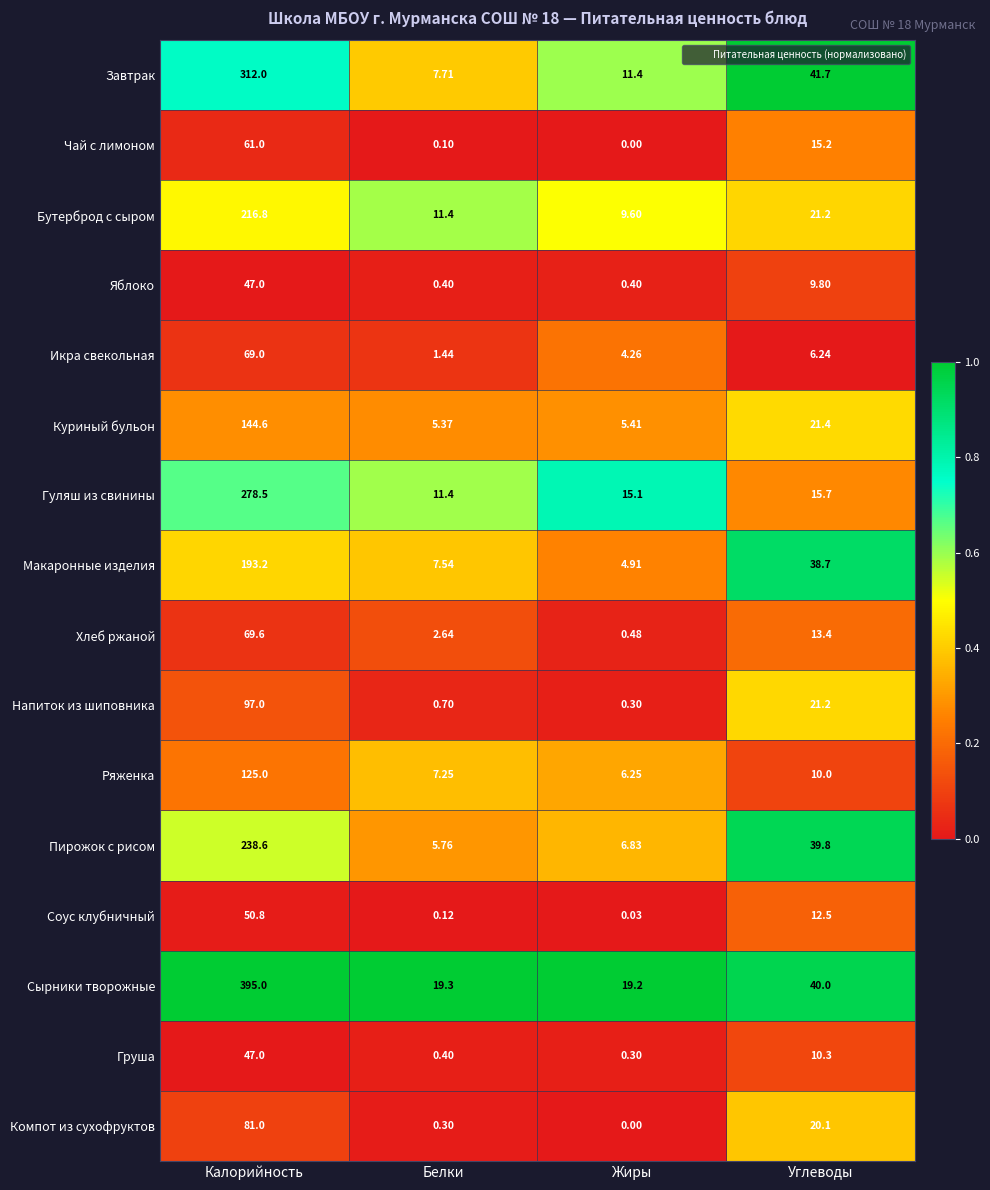

Between Калорийность and Белки, which series saw the biggest shift?

Сырники творожные